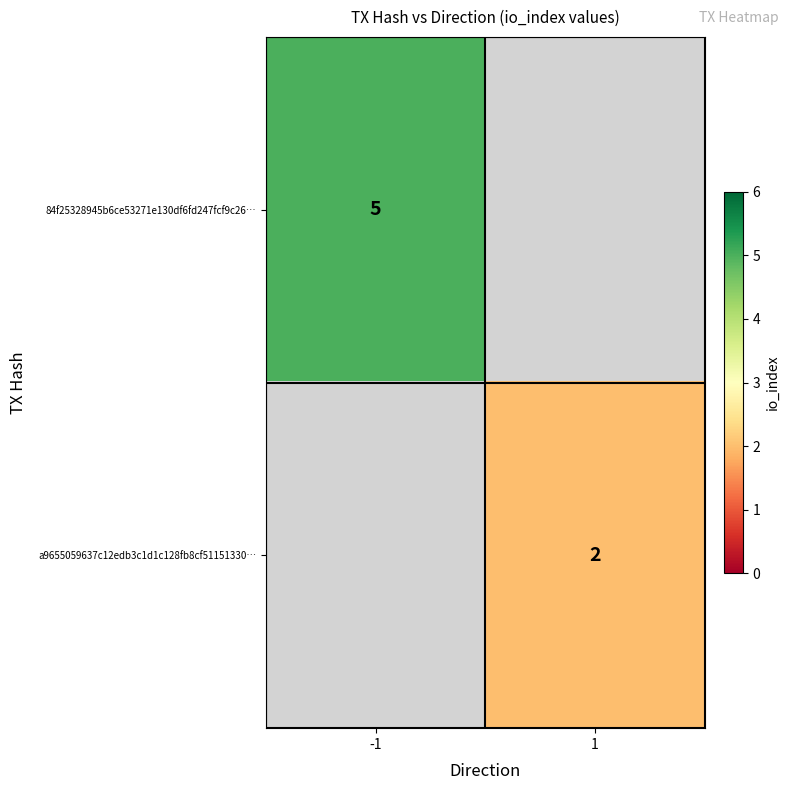

Which label corresponds to the largest value in the chart?

-1